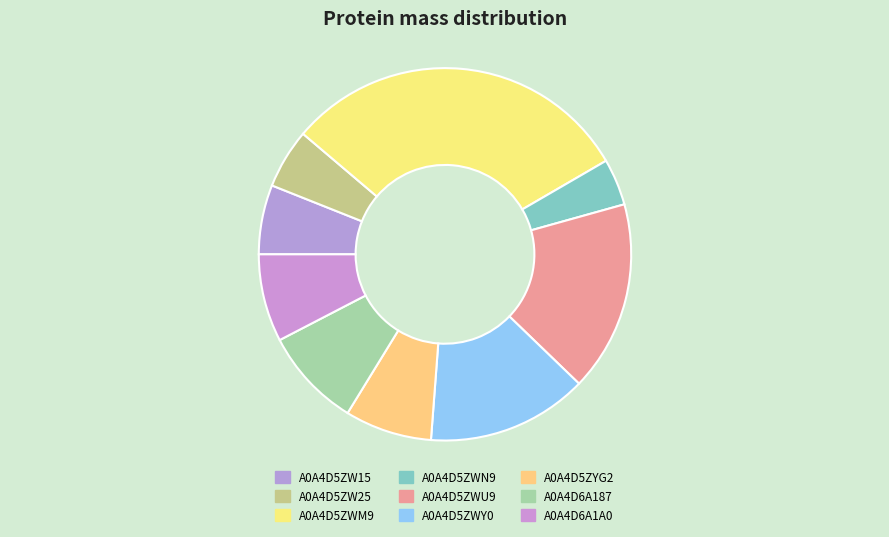

Count the number of slices in the pie.

9